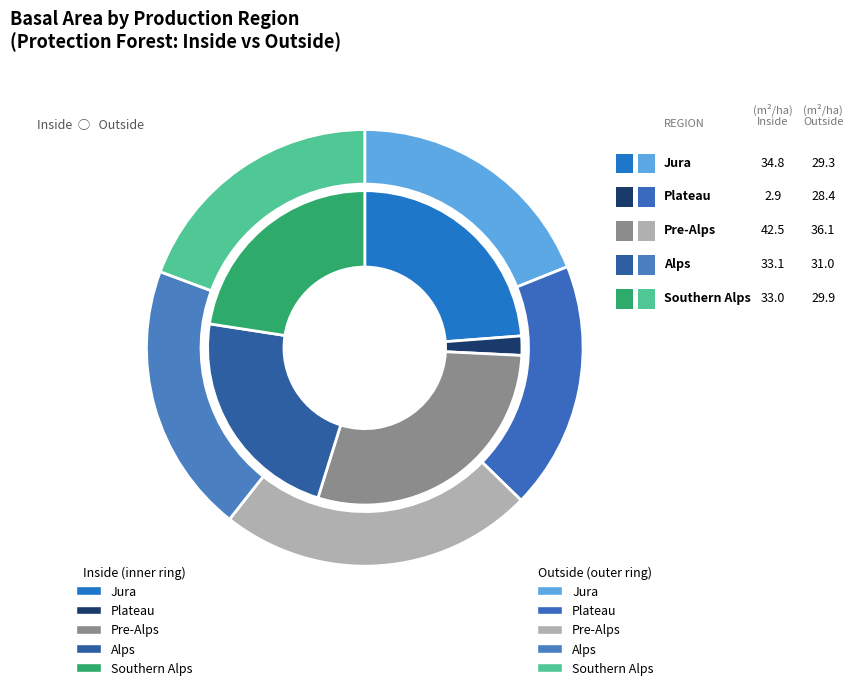

Does Pre-Alps represent more than half of the total?

No